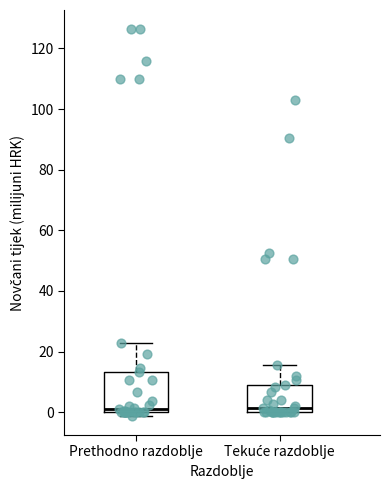

Reading left to right, read every box against the y-axis: the position of its median line, the range the box covers, and the ends of its whiskers. The values are not printed on the chart, so give them approximately, as read against the axis.

Prethodno razdoblje: median 2, box 0 to 14, whiskers -2 to 22
Tekuće razdoblje: median 2, box 0 to 10, whiskers 0 to 16